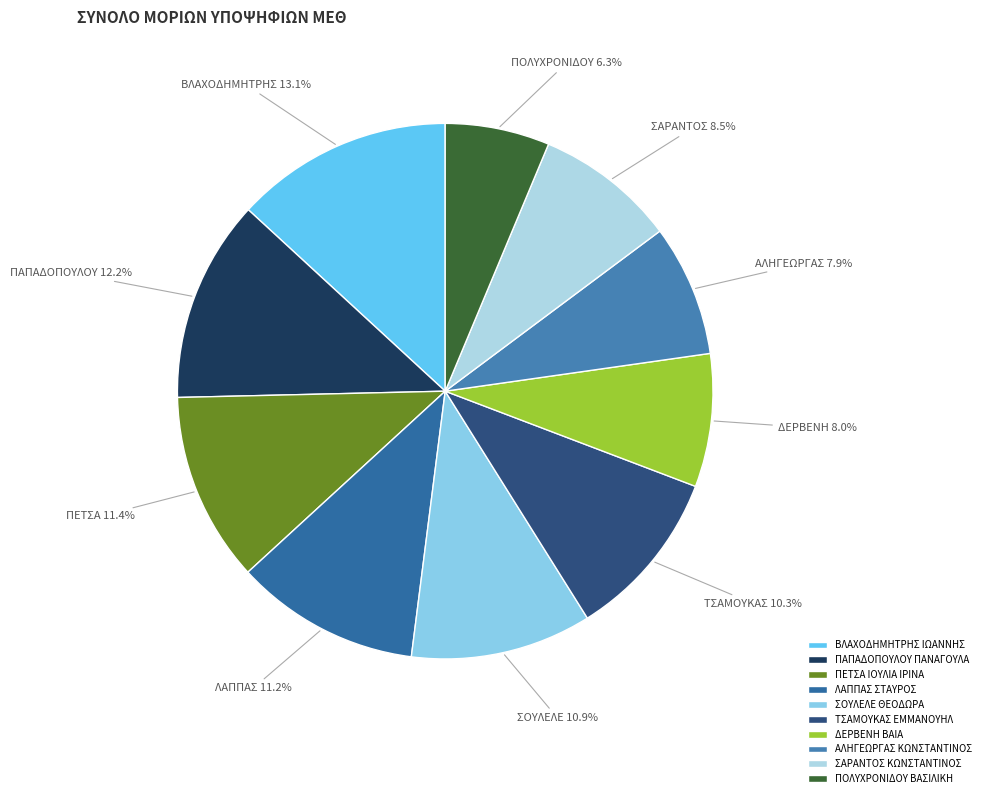

Which has a higher value, ΠΑΠΑΔΟΠΟΥΛΟΥ ΠΑΝΑΓΟΥΛΑ or ΣΑΡΑΝΤΟΣ ΚΩΝΣΤΑΝΤΙΝΟΣ?

ΠΑΠΑΔΟΠΟΥΛΟΥ ΠΑΝΑΓΟΥΛΑ